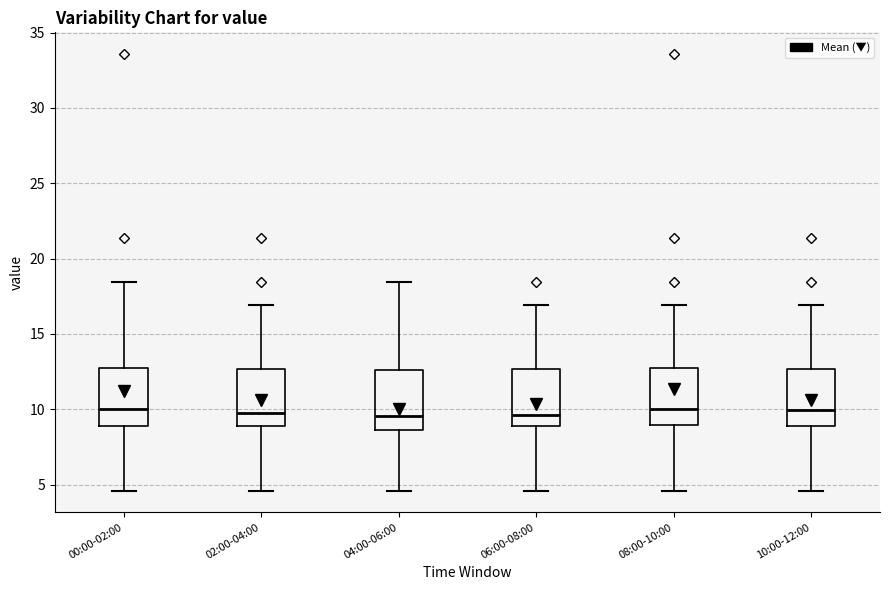

Reading left to right, transcribe this box plot: for each box, give where its median line is, the range the box spans, and where its two whiskers end, as read against the y-axis. The values are not printed on the chart, so give them approximately, as read against the axis.

00:00-02:00: median 10.0, box 9.0 to 12.5, whiskers 4.5 to 18.5
02:00-04:00: median 10.0, box 9.0 to 12.5, whiskers 4.5 to 17.0
04:00-06:00: median 9.5, box 8.5 to 12.5, whiskers 4.5 to 18.5
06:00-08:00: median 9.5, box 9.0 to 12.5, whiskers 4.5 to 17.0
08:00-10:00: median 10.0, box 9.0 to 12.5, whiskers 4.5 to 17.0
10:00-12:00: median 10.0, box 9.0 to 12.5, whiskers 4.5 to 17.0